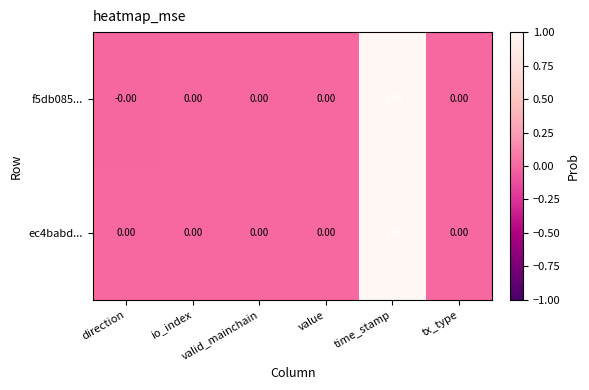

How many data points does each series have?

6